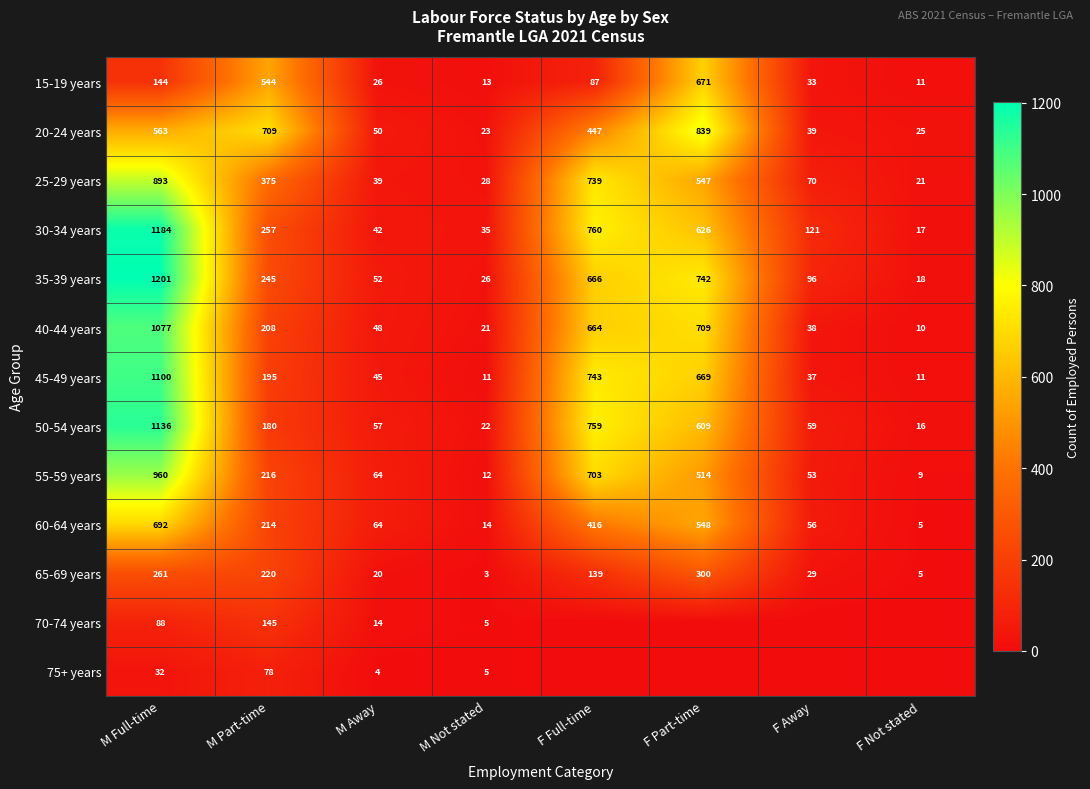

Rank the series at M Part-time from lowest to highest value.

75+ years, 70-74 years, 50-54 years, 45-49 years, 40-44 years, 60-64 years, 55-59 years, 65-69 years, 35-39 years, 30-34 years, 25-29 years, 15-19 years, 20-24 years